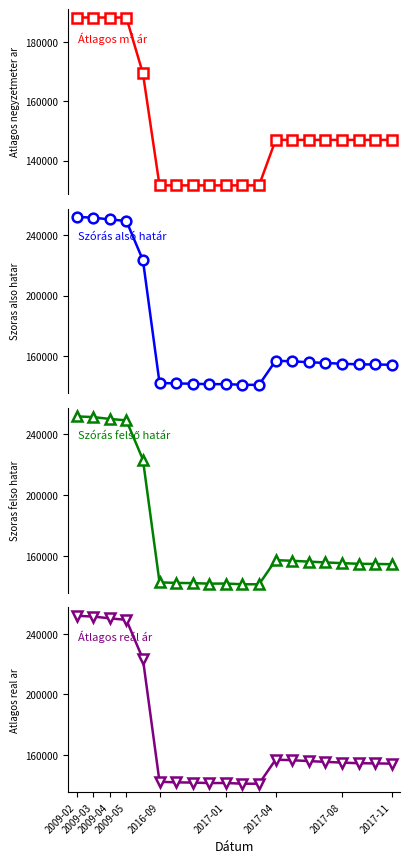

How many values in the Szoras felso hatar series are below 155044?

10